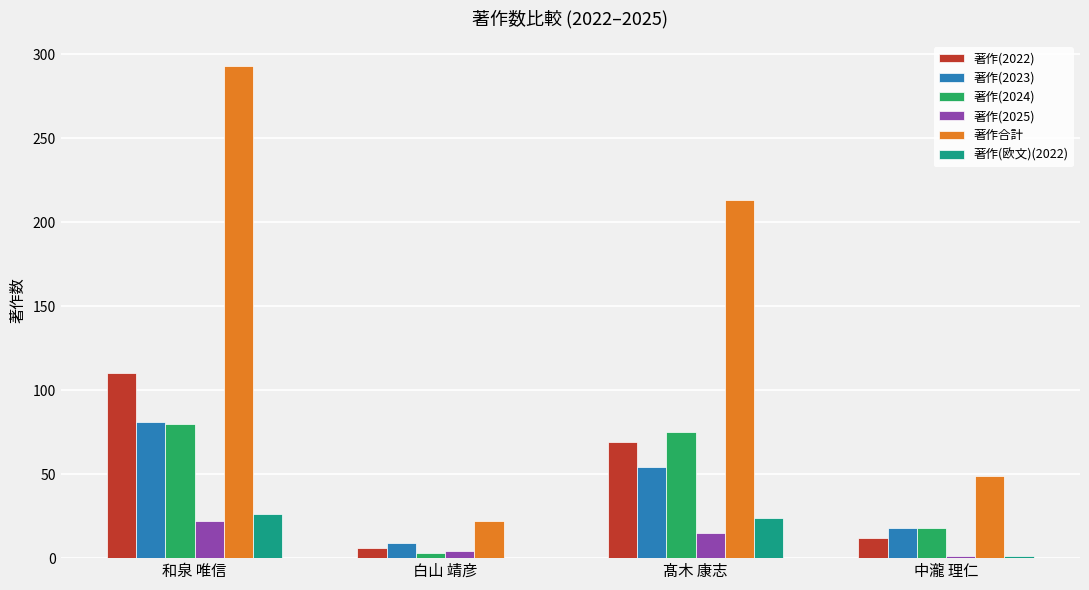

What is the greatest value displayed?

293